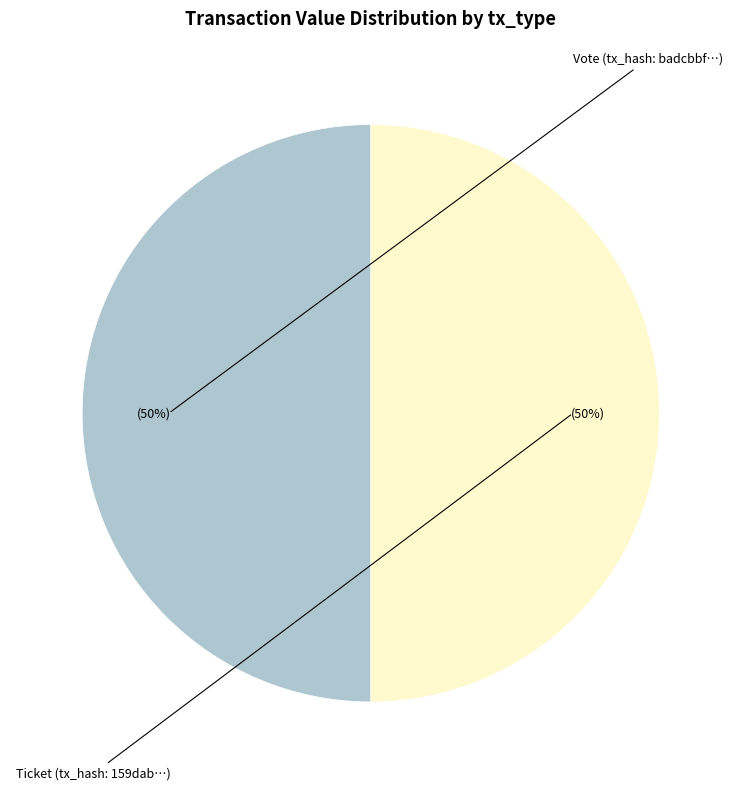

To the nearest percent, what is the average slice percentage?

50%